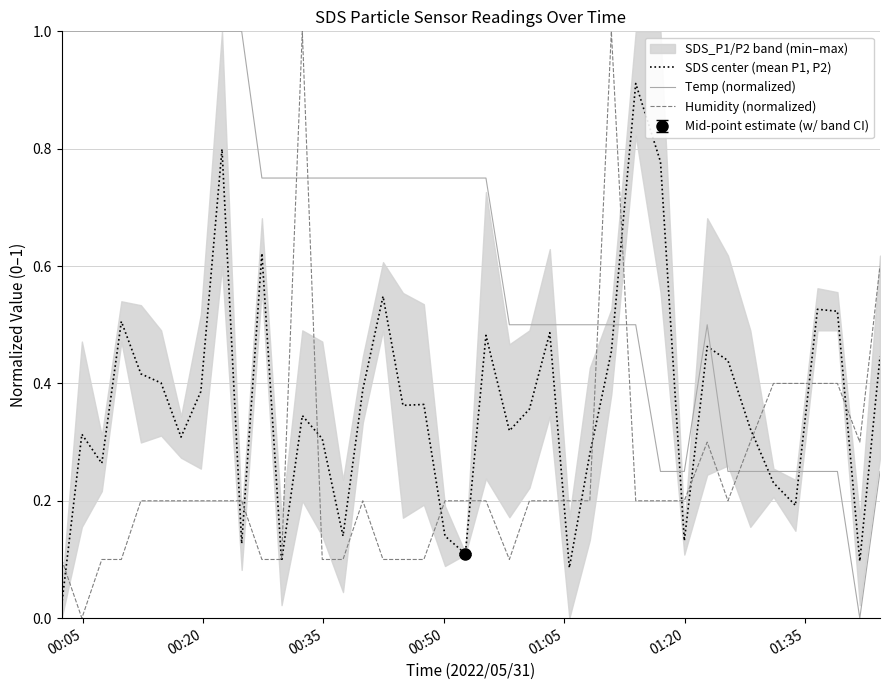

How many intersections are there between Humidity (normalized) and Temp (normalized)?

5